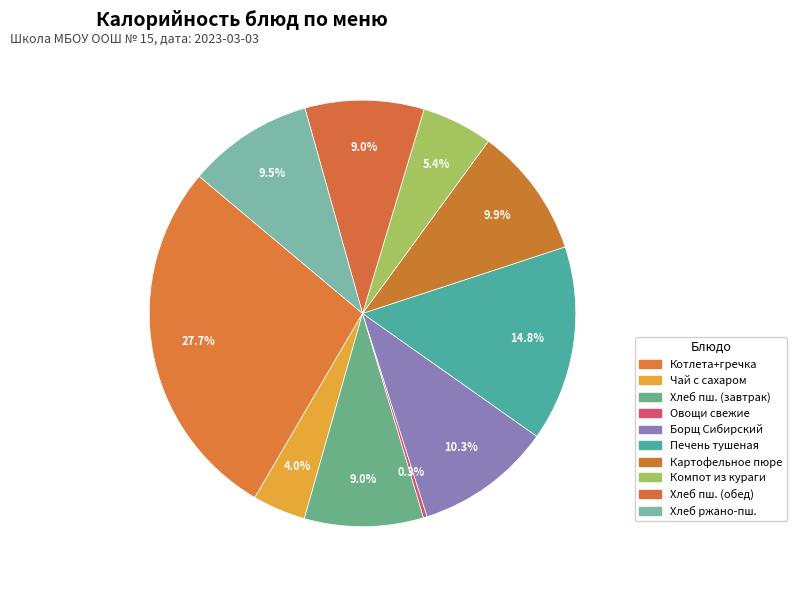

How many segments does this pie chart have?

10